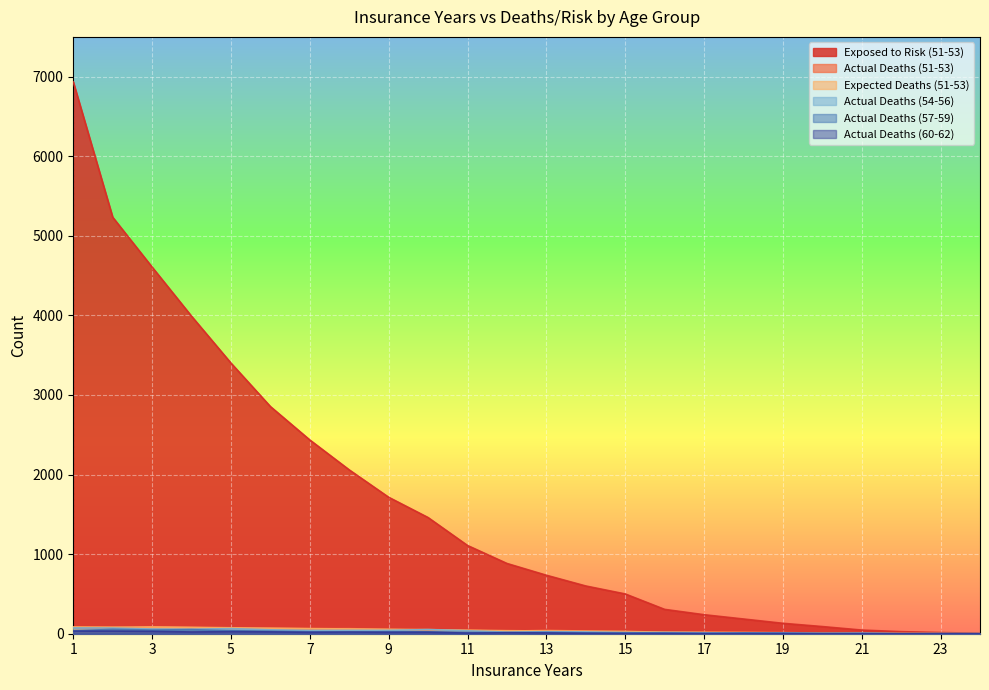

The Expected Deaths (51-53) series shows 0.6 at 24. True or false?

True